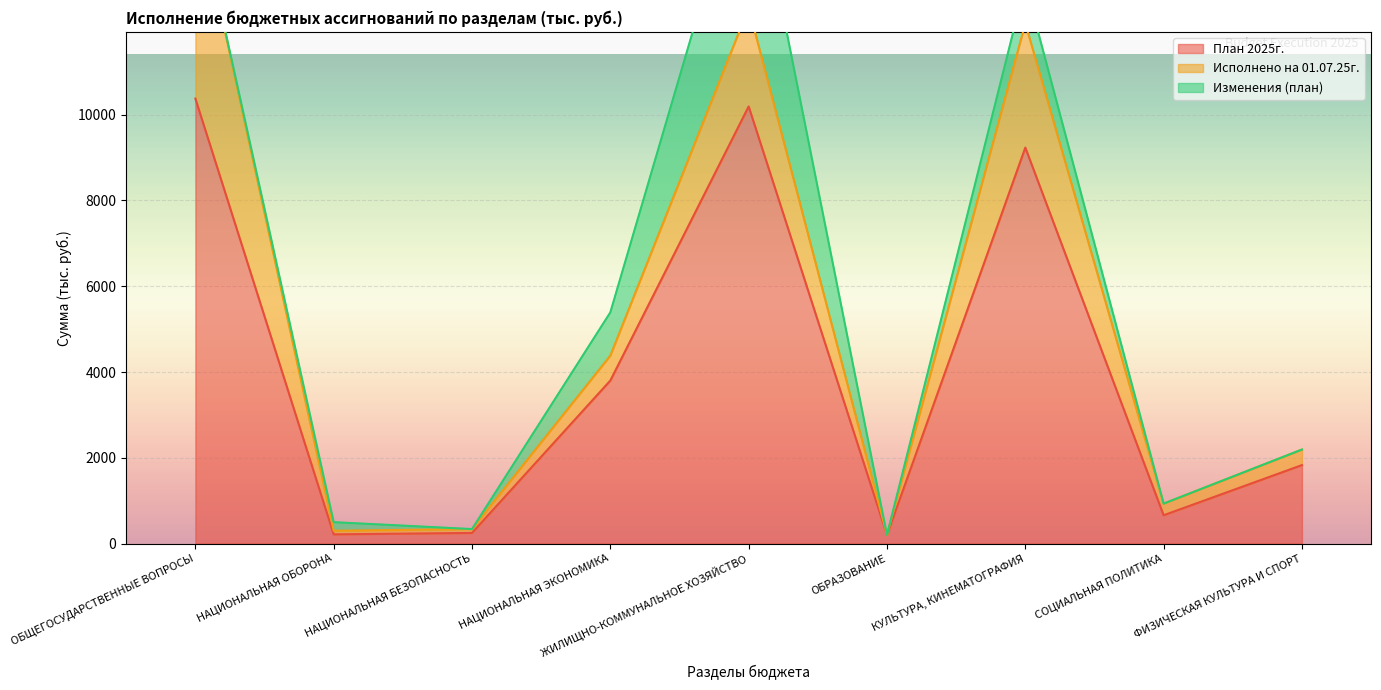

How many distinct data groups are displayed?

3